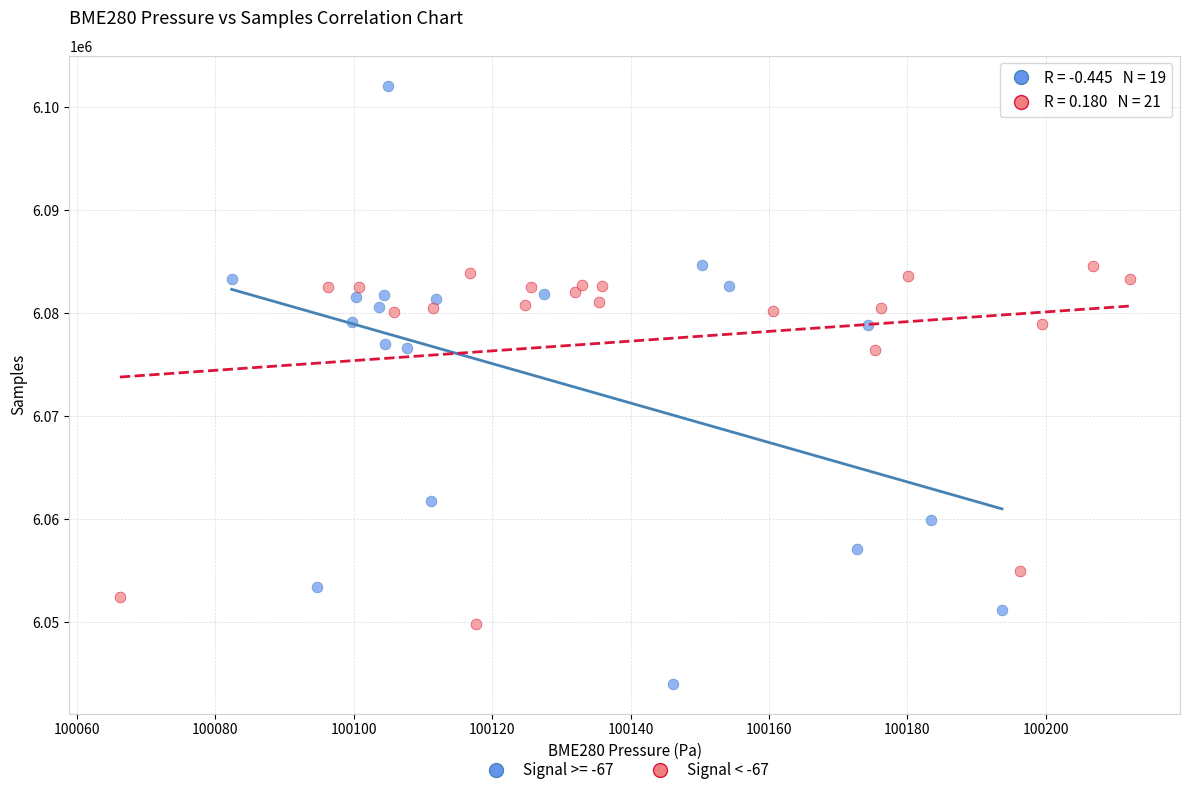

Which series reaches the maximum Y coordinate?

Signal >= -67